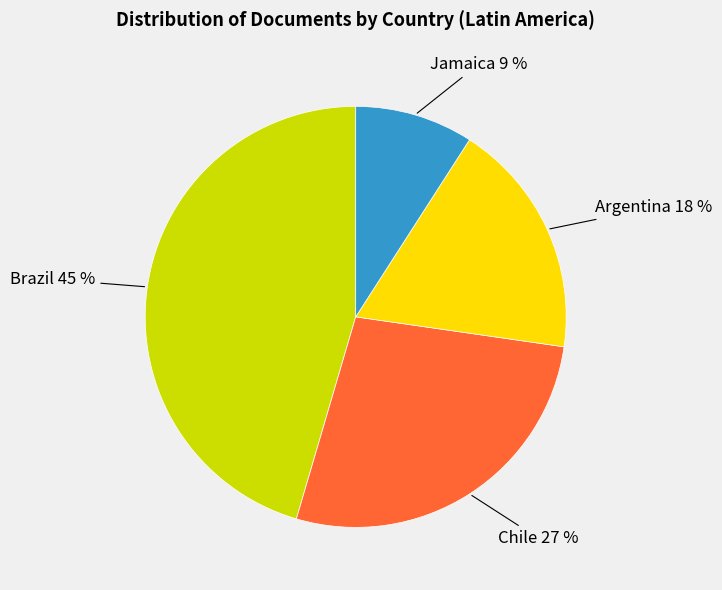

To the nearest percent, what is the average slice percentage?

25%